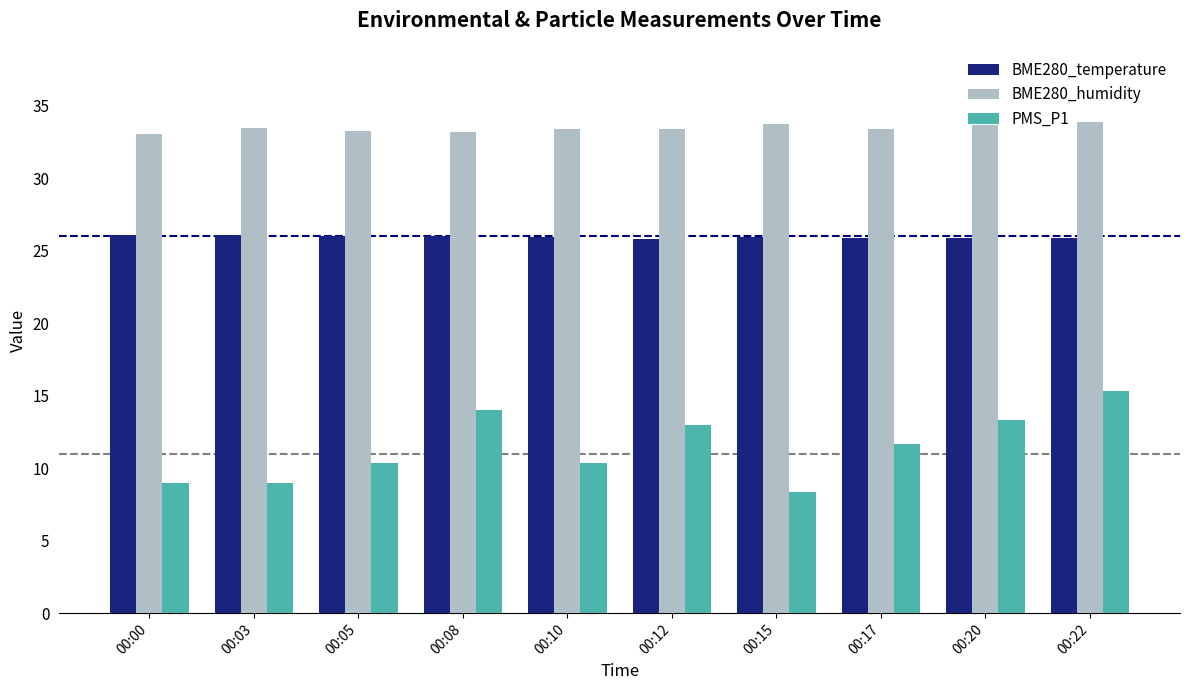

List the series in order of their peak value, highest first.

BME280_humidity, BME280_temperature, PMS_P1